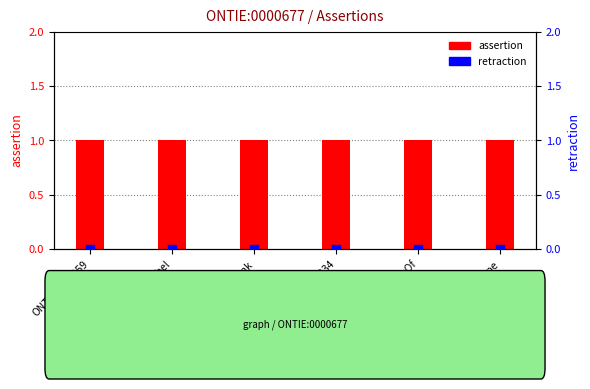

Which series contains the lowest Y value?

retraction